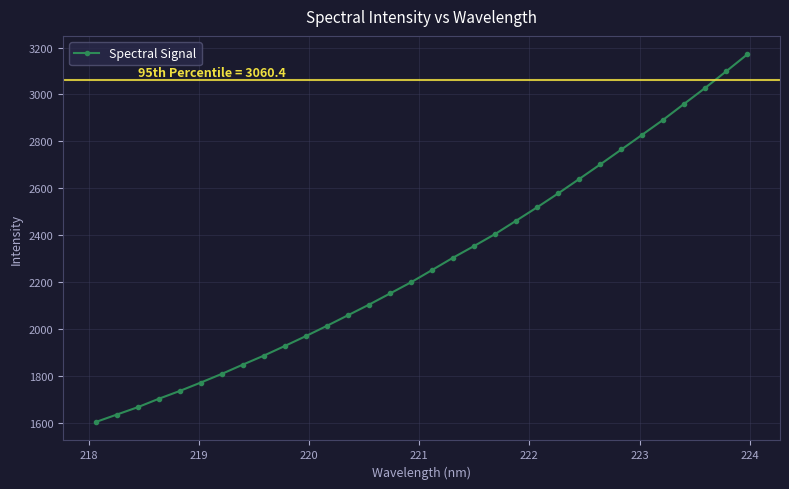

What is the greatest value displayed?

3171.3